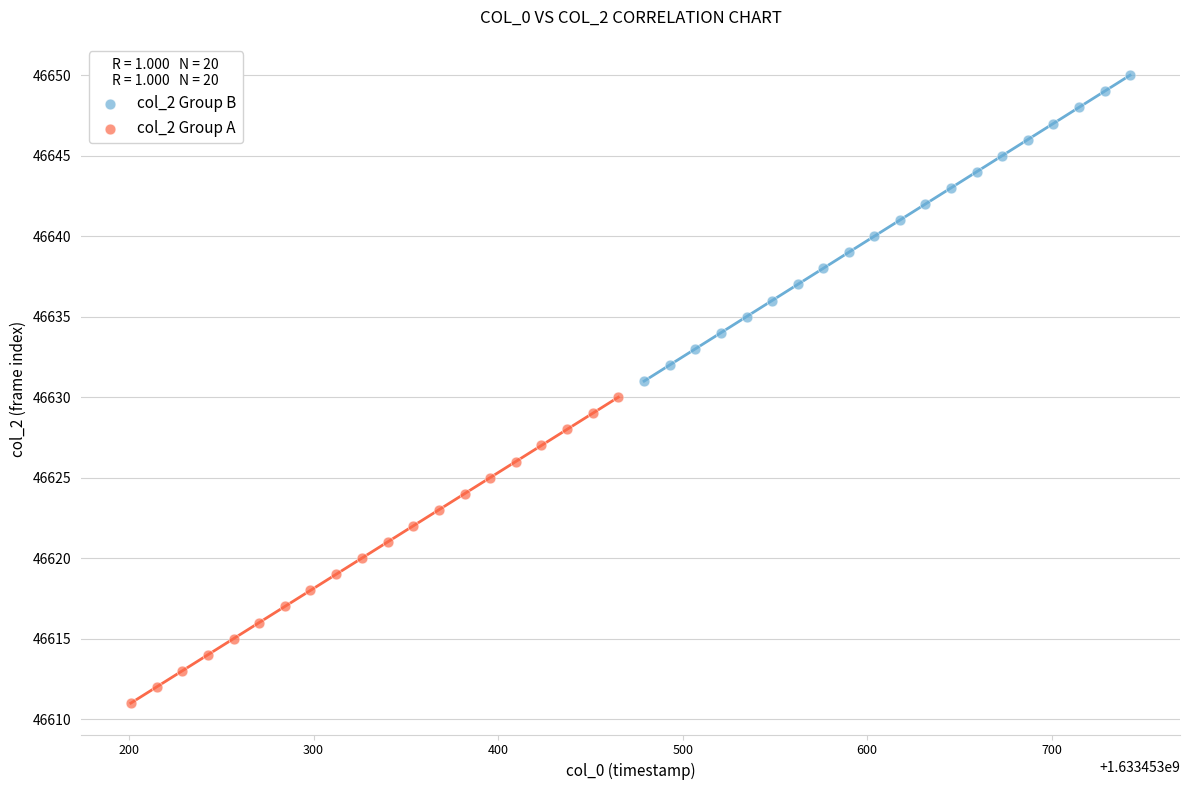

Which series reaches the minimum Y coordinate?

col_2 Group A